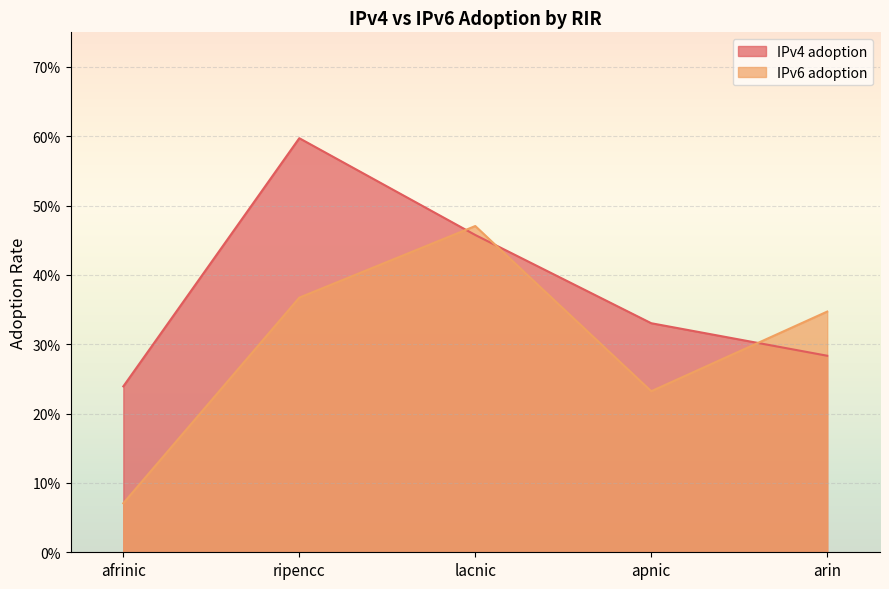

How many times do IPv6 adoption and IPv4 adoption cross each other?

3